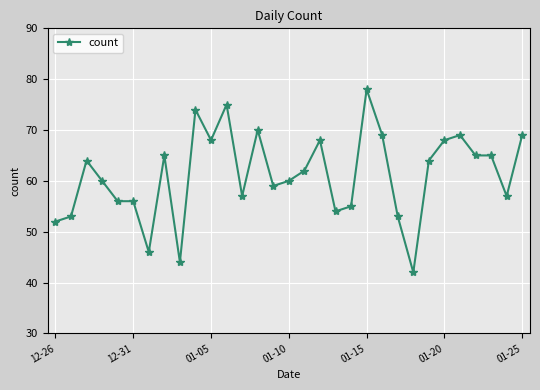

True or false: the data has more than 1 interior local peaks.

True